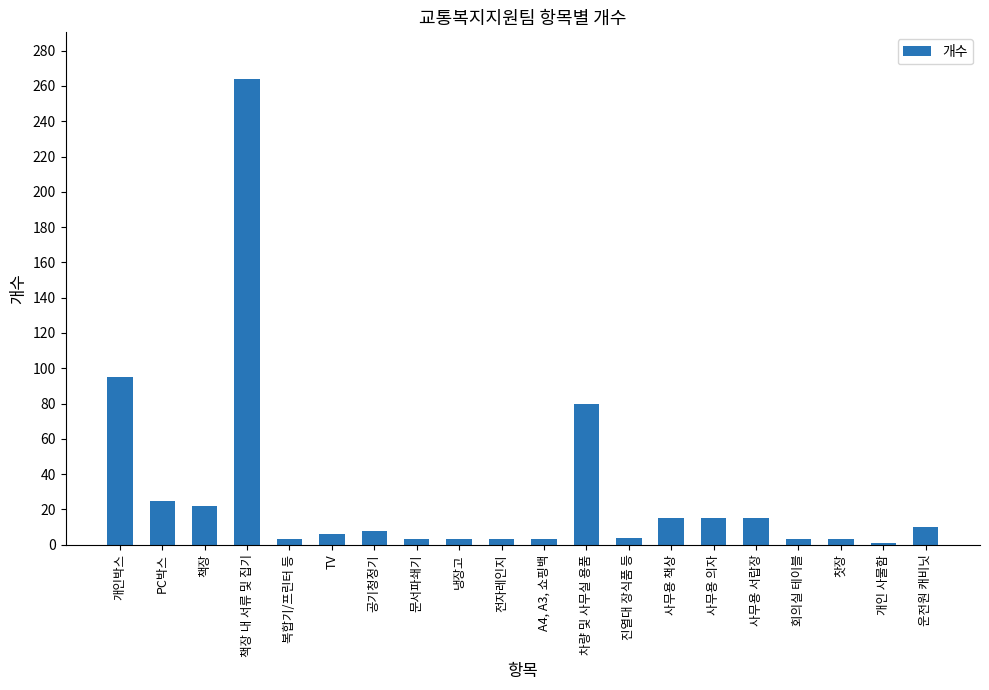

How many data points does each series have?

20